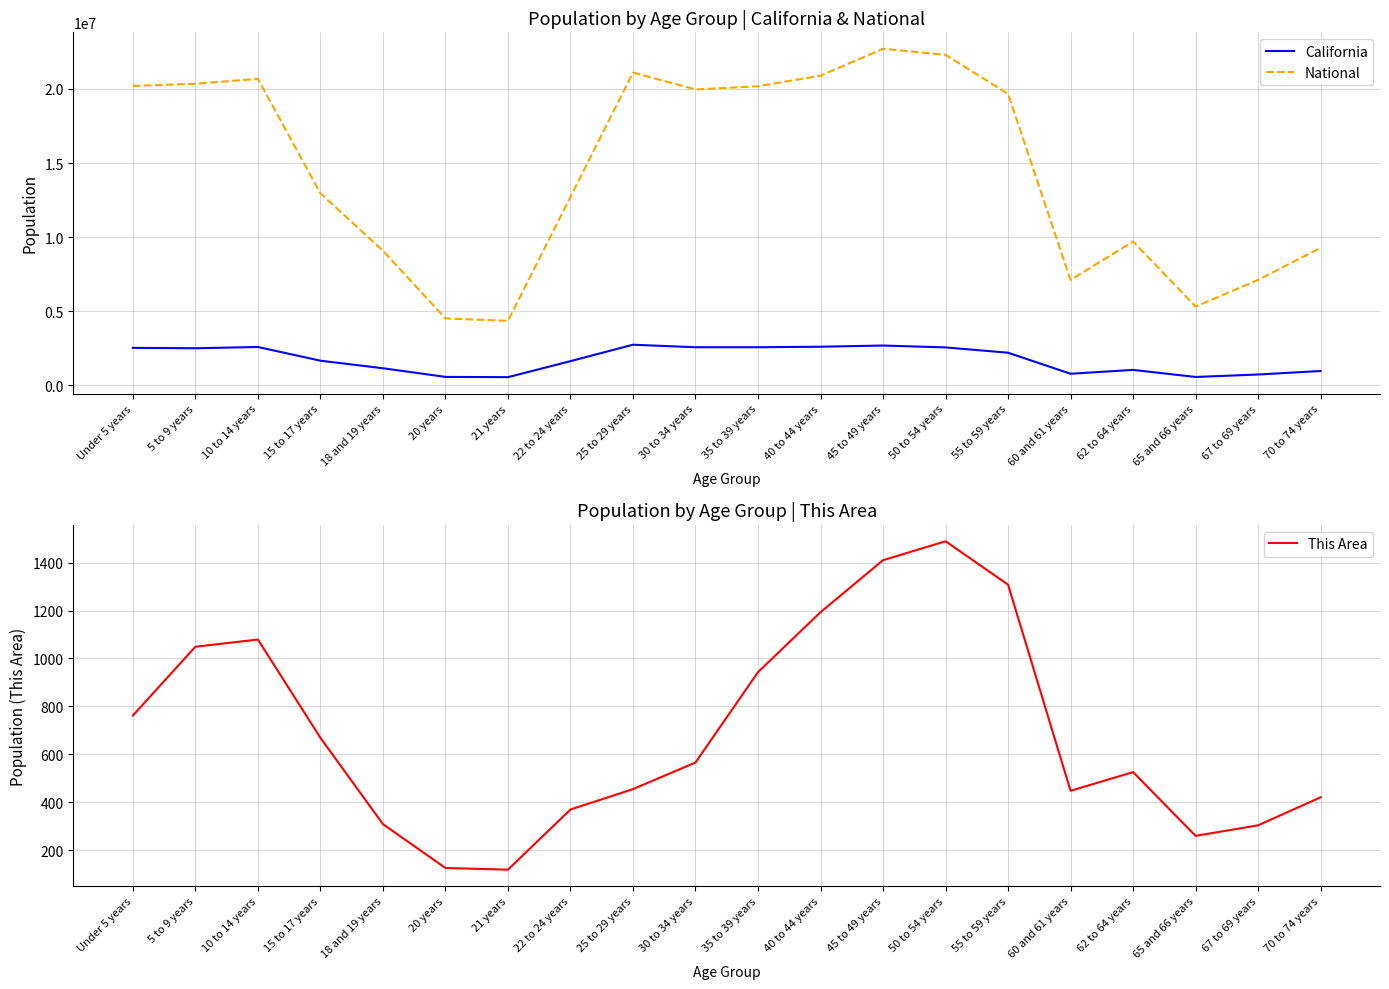

What is the lowest value of the California series?

555775